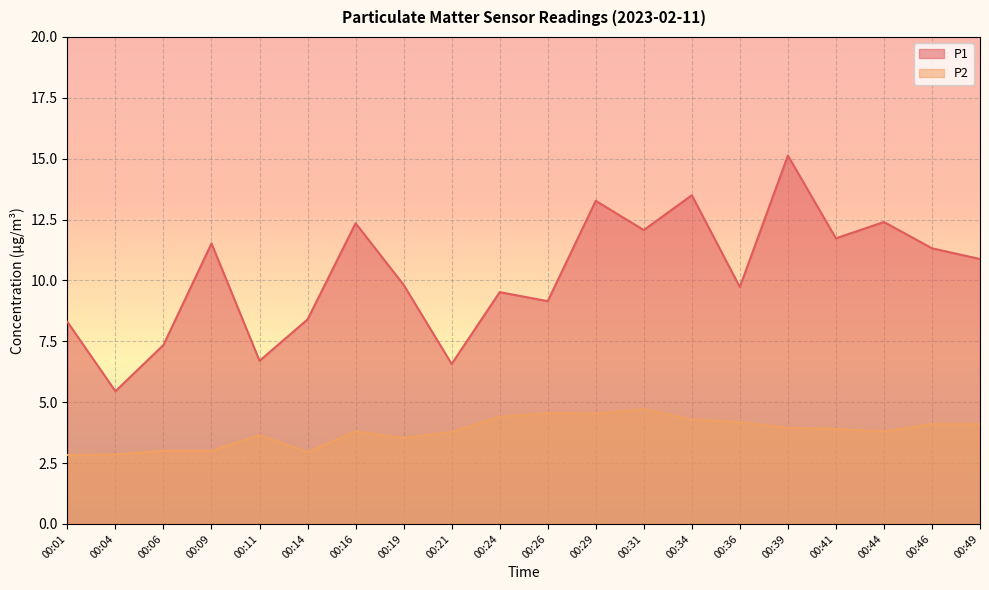

What are all the series names shown in the legend?

P1, P2